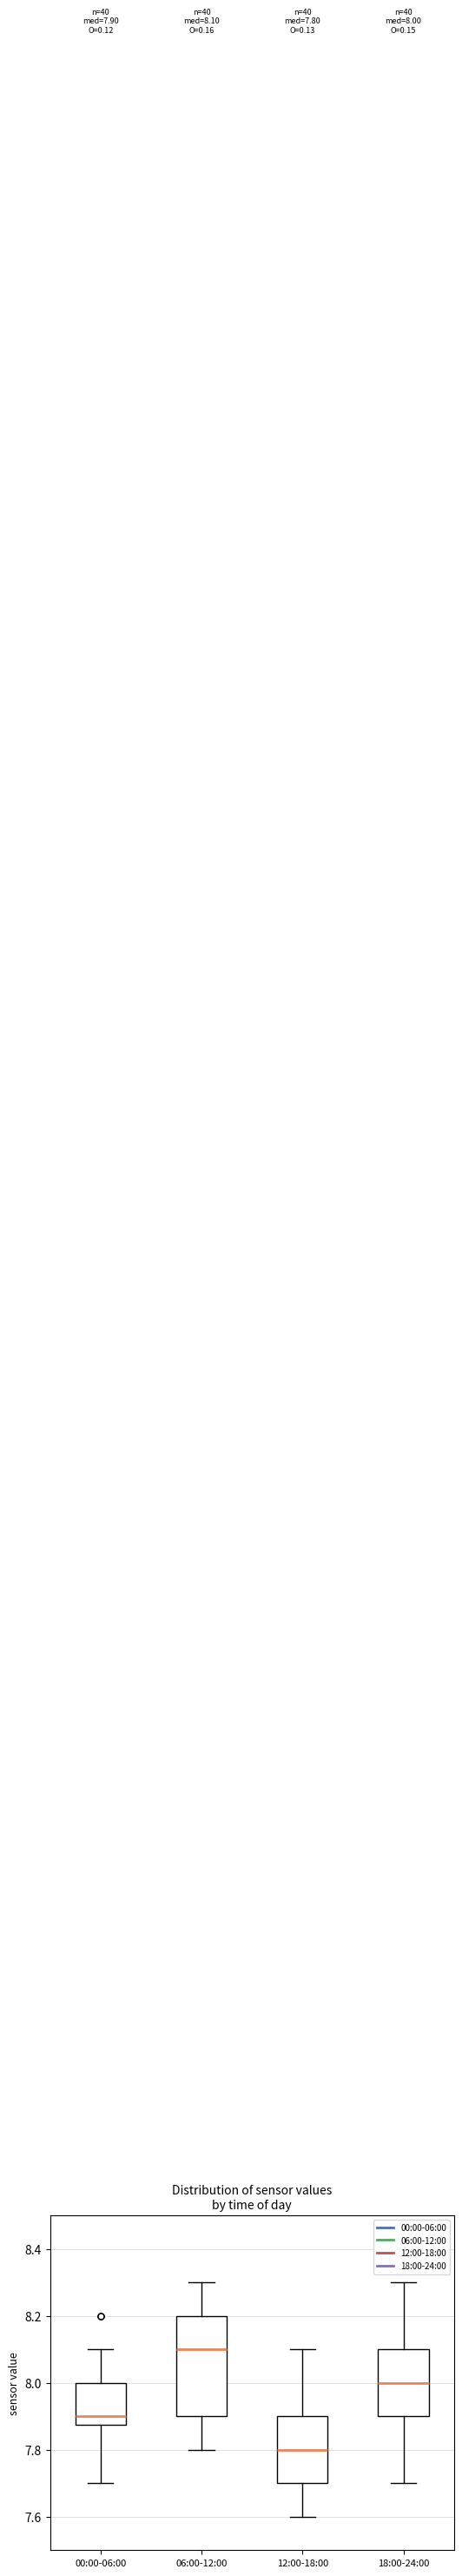

Comparing the boxes themselves (not the whiskers), which one is the tallest?

06:00-12:00